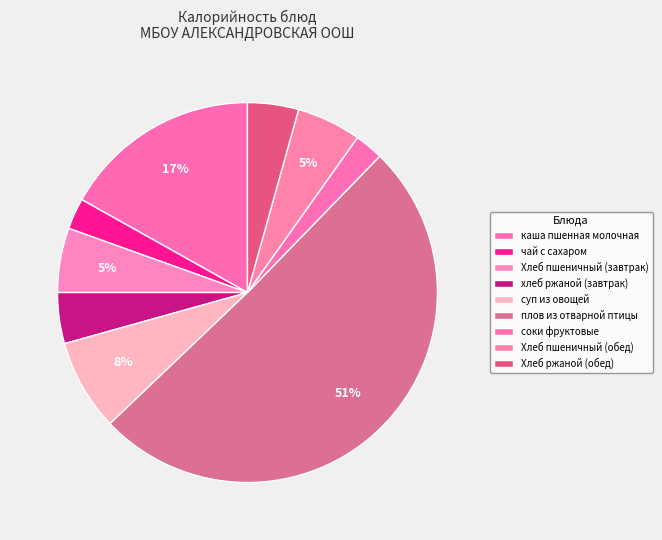

Count the number of slices in the pie.

9